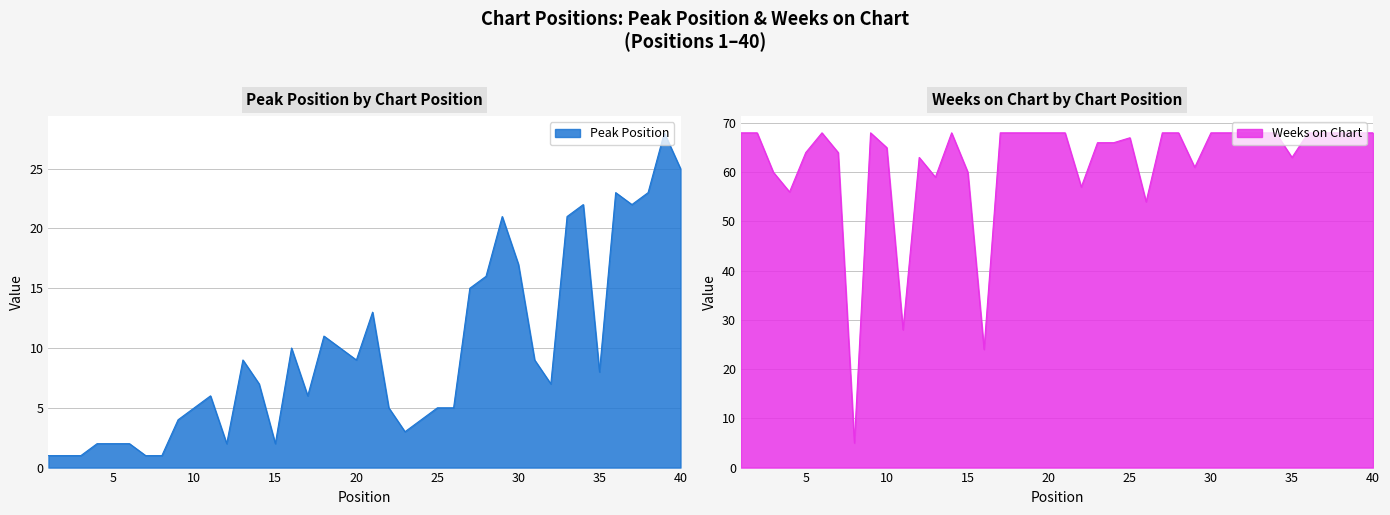

What is the average value of the Weeks on Chart series?

62